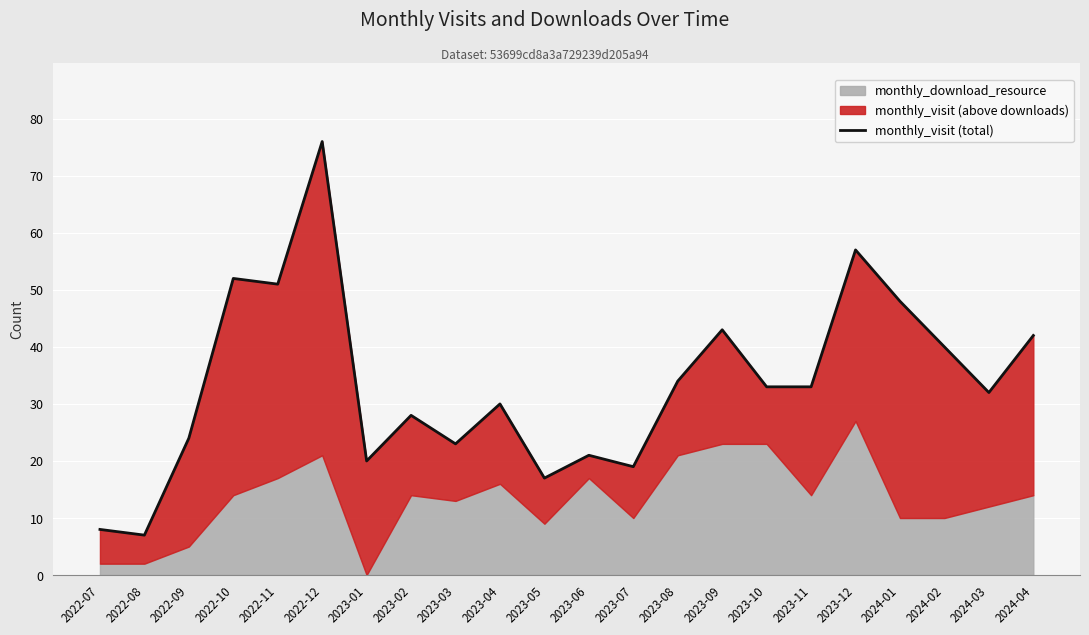

What is the label of the 20th point from the right?

2022-09